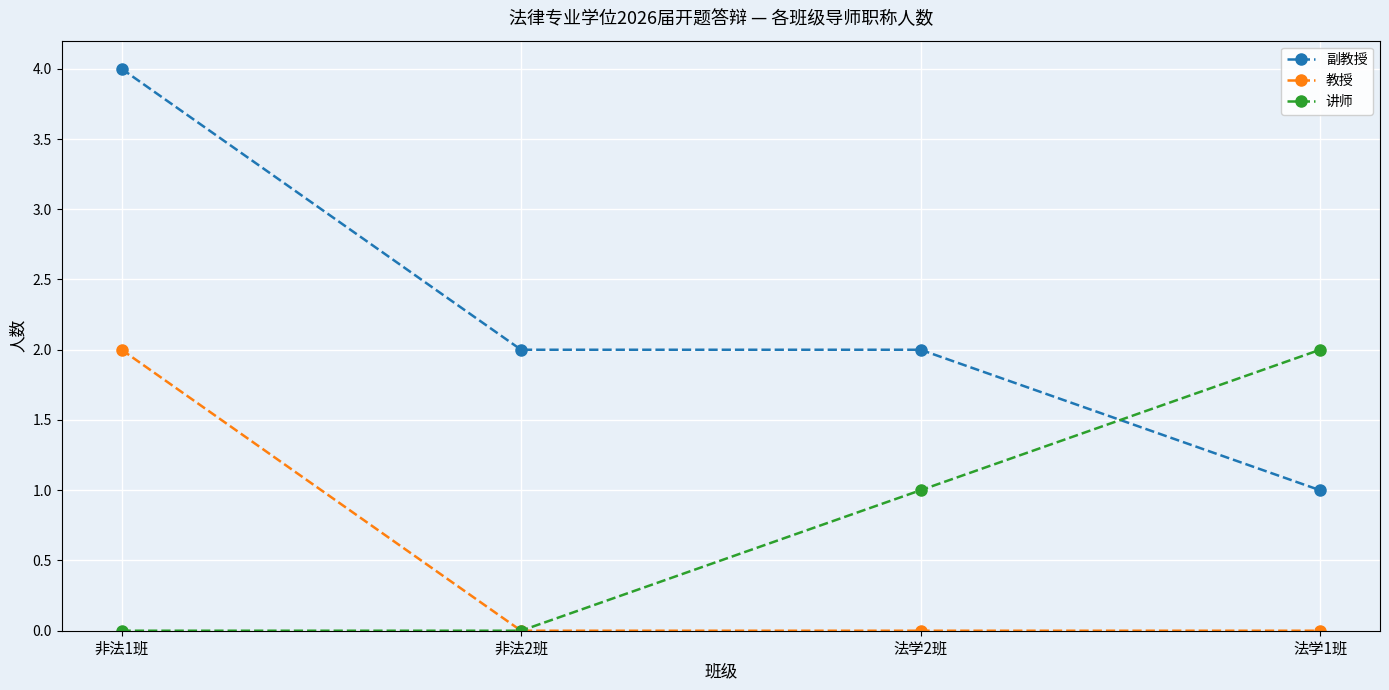

True or false: 讲师 has more than 2 interior local peaks.

False